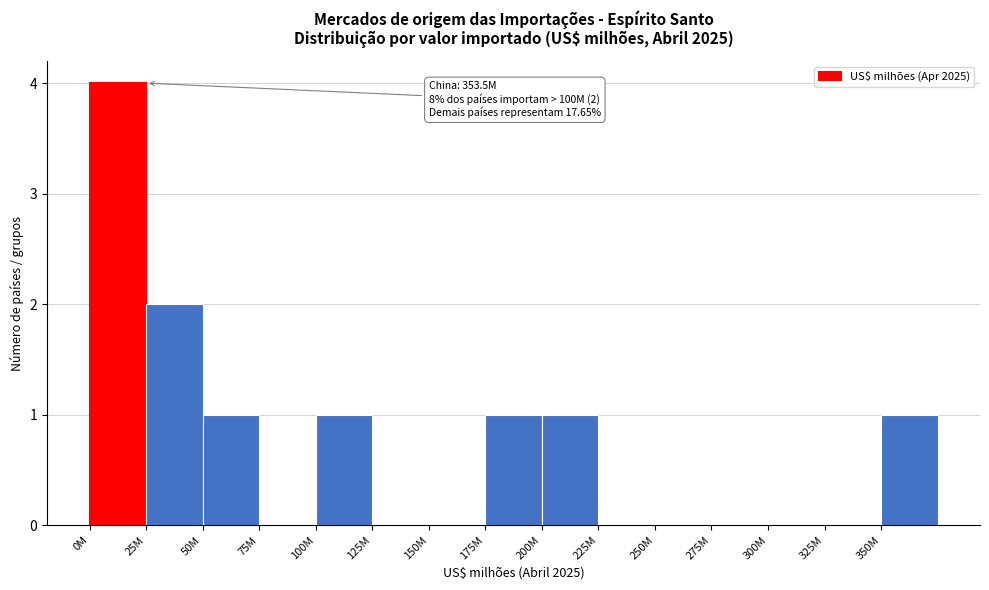

Reading right to left, what are all the values shown in this chart?

350M=1	325M=0	300M=0	275M=0	250M=0	225M=0	200M=1	175M=1	150M=0	125M=0	100M=1	75M=0	50M=1	25M=2	0M=4